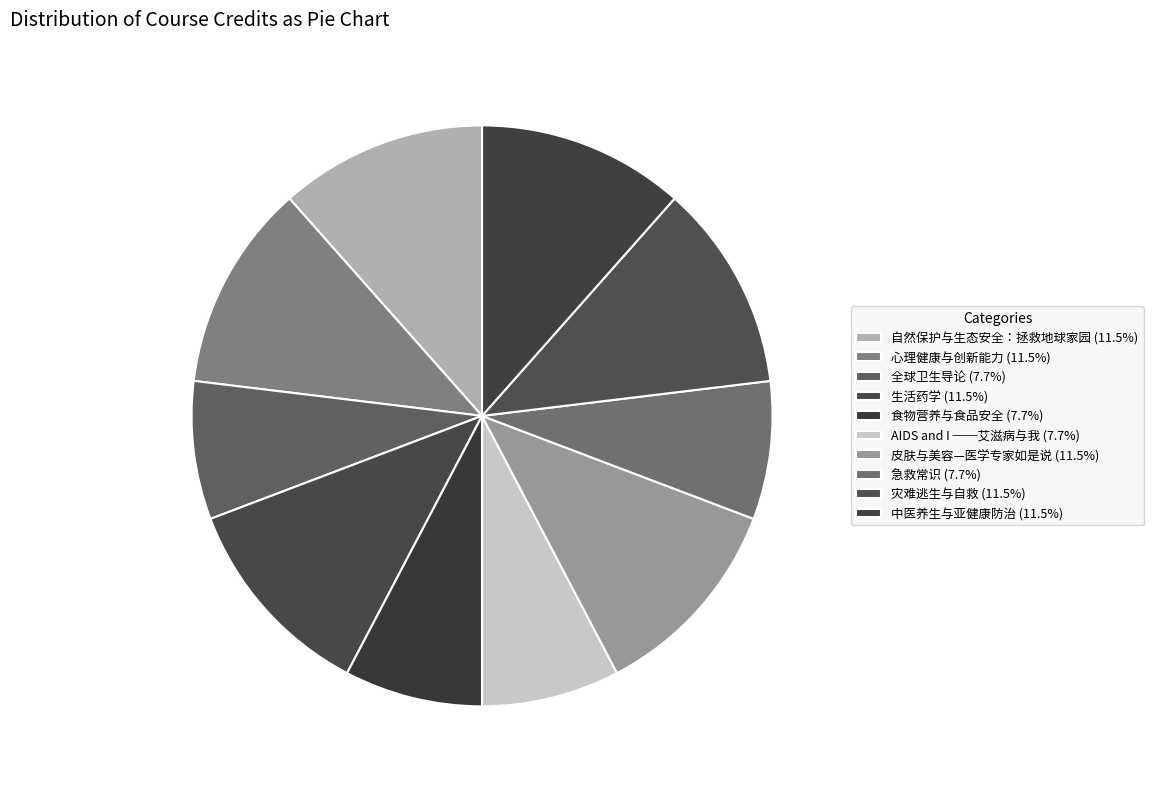

To the nearest percent, what percentage of the pie is 食物营养与食品安全?

8%